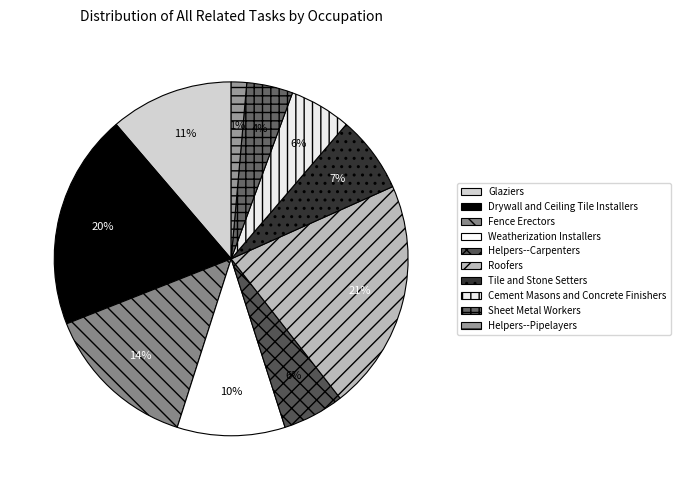

Count the number of slices in the pie.

10